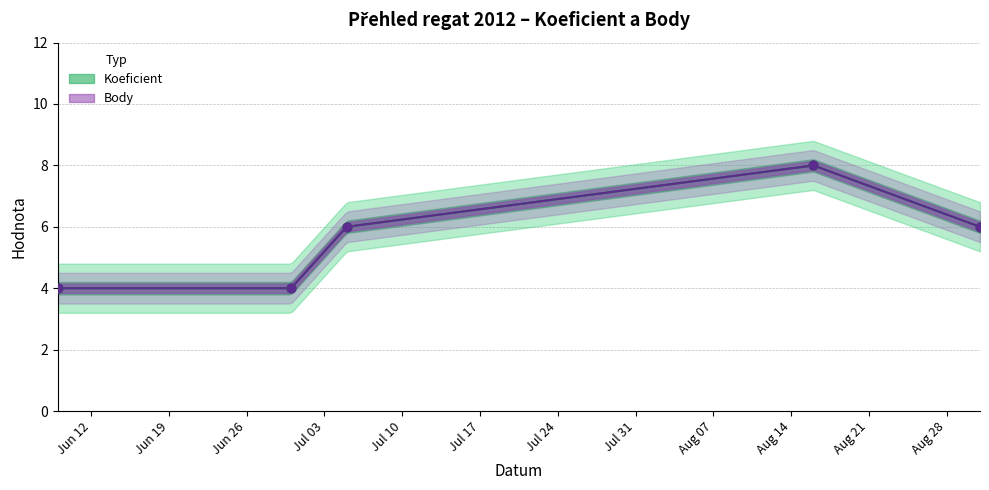

What is the total value across all series at 2012-08-31?

12